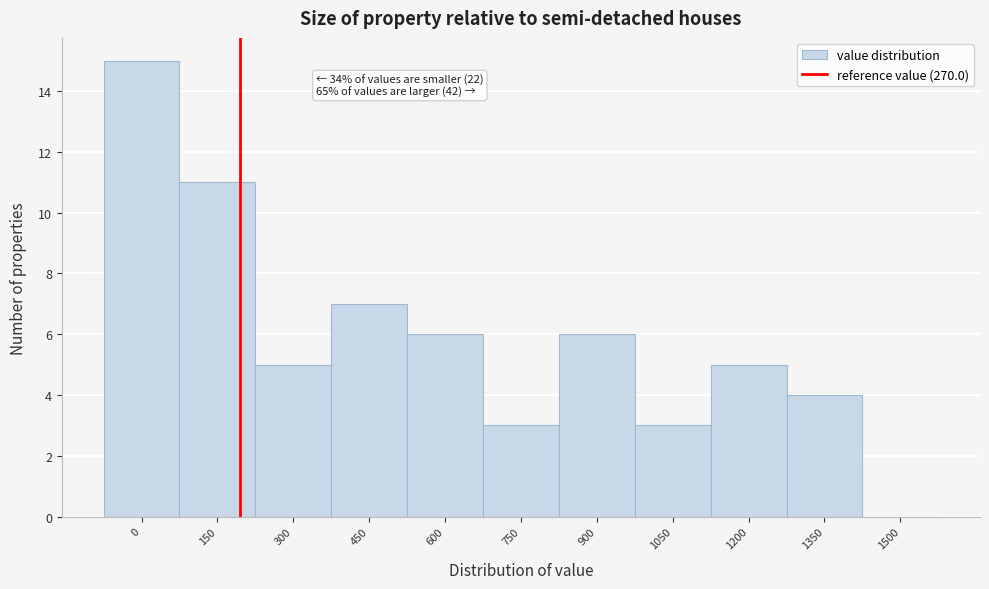

Reading left to right, transcribe all the data shown in this chart.

0=15	150=11	300=5	450=7	600=6	750=3	900=6	1050=3	1200=5	1350=4	1500=0